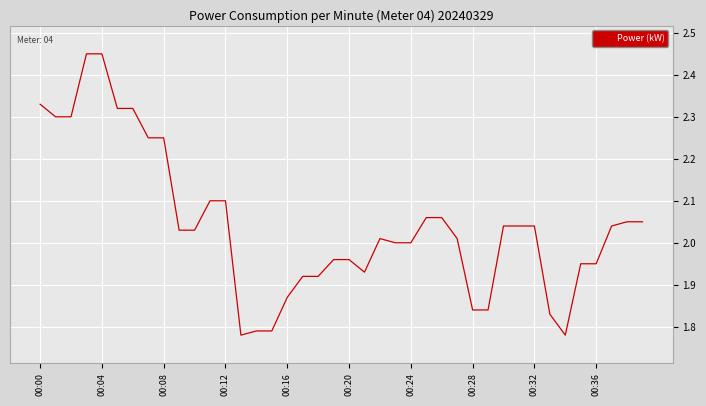

What is the difference between the maximum and minimum values?

0.7